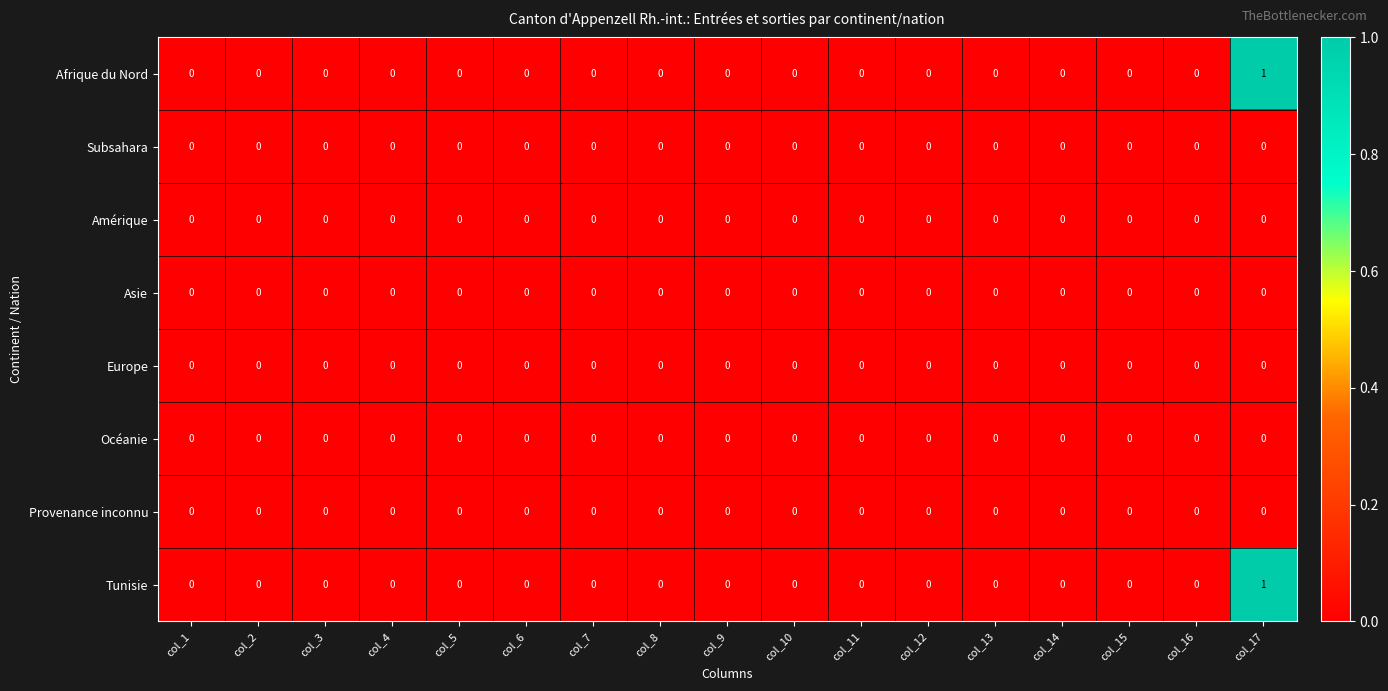

At which label does Afrique du Nord reach its peak?

col_17